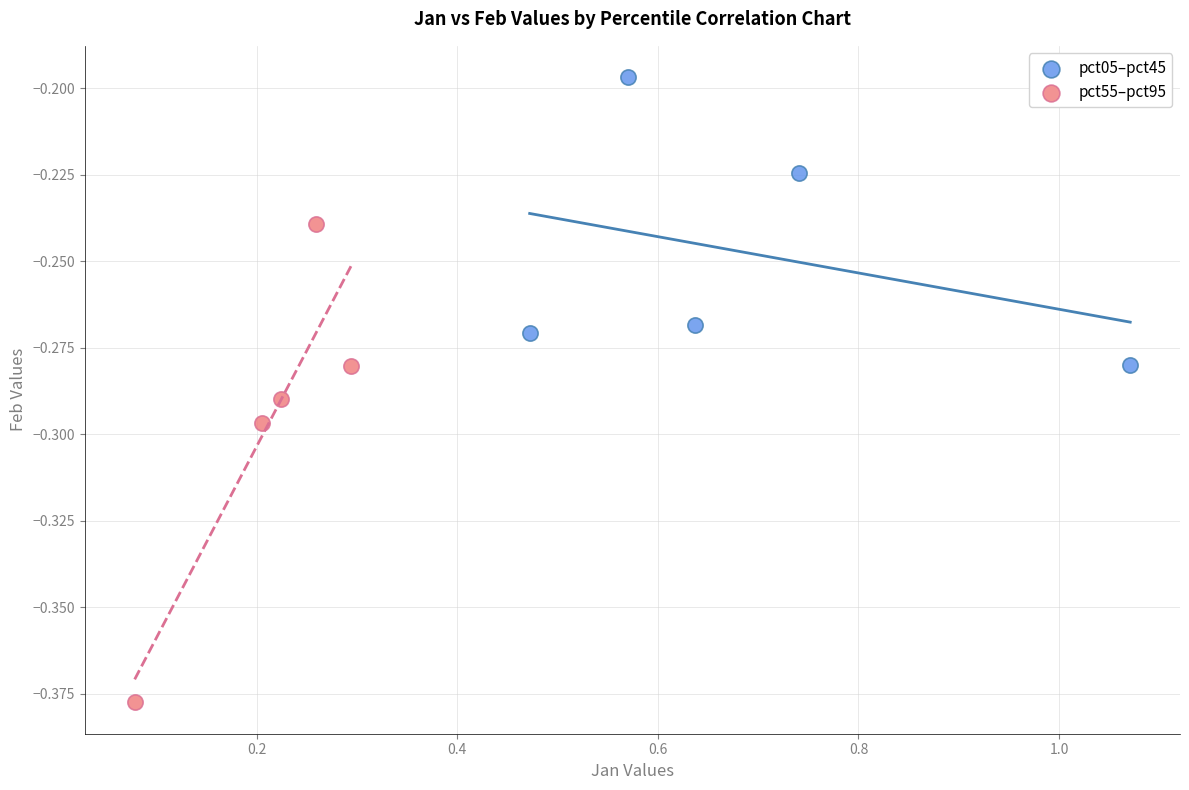

Which series has the widest spread of Y values?

pct55–pct95